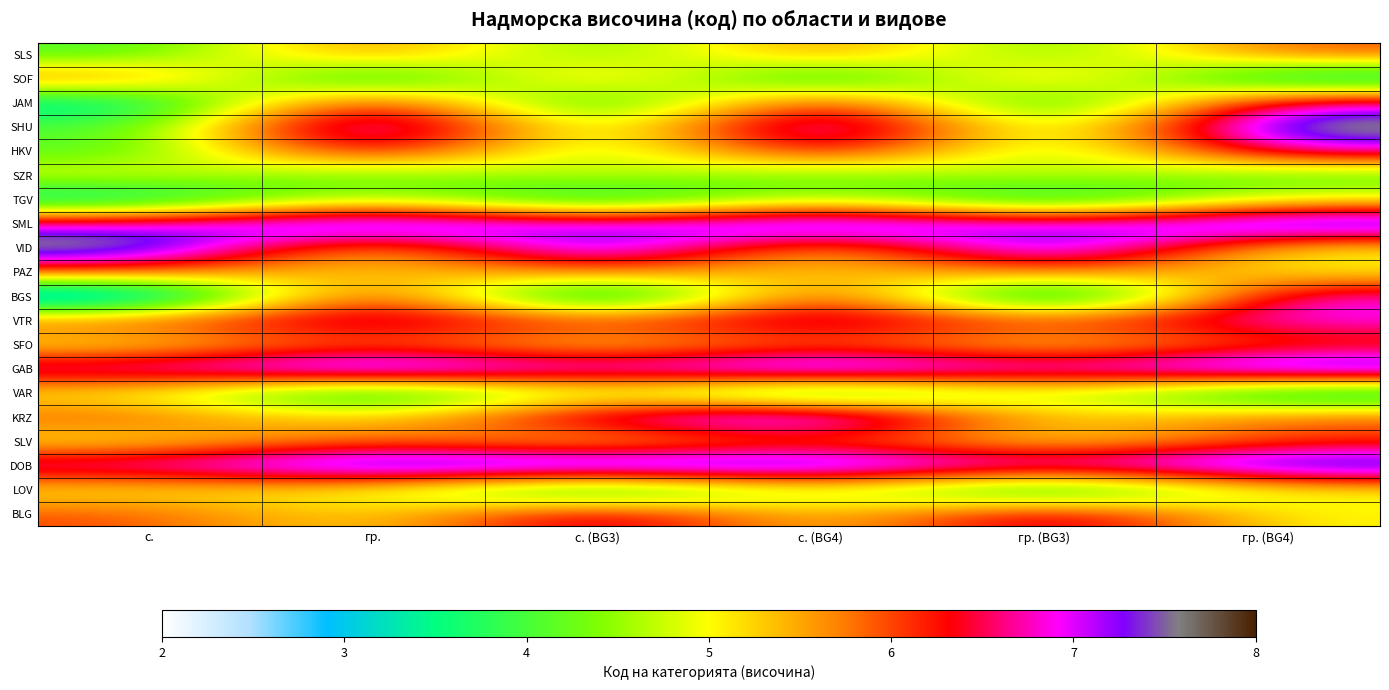

At which category does the chart reach its minimum across all series?

с.